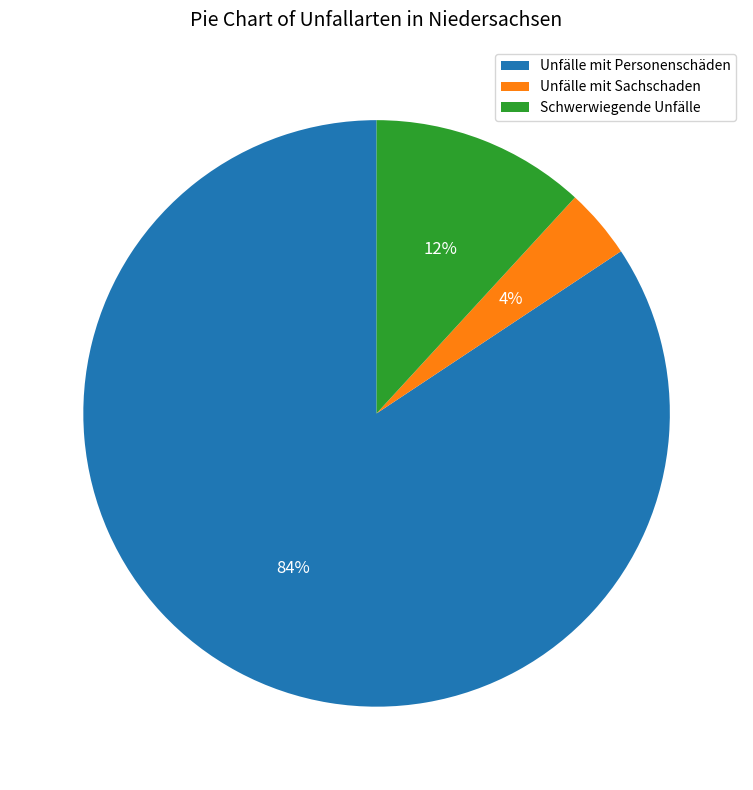

How many segments does this pie chart have?

3